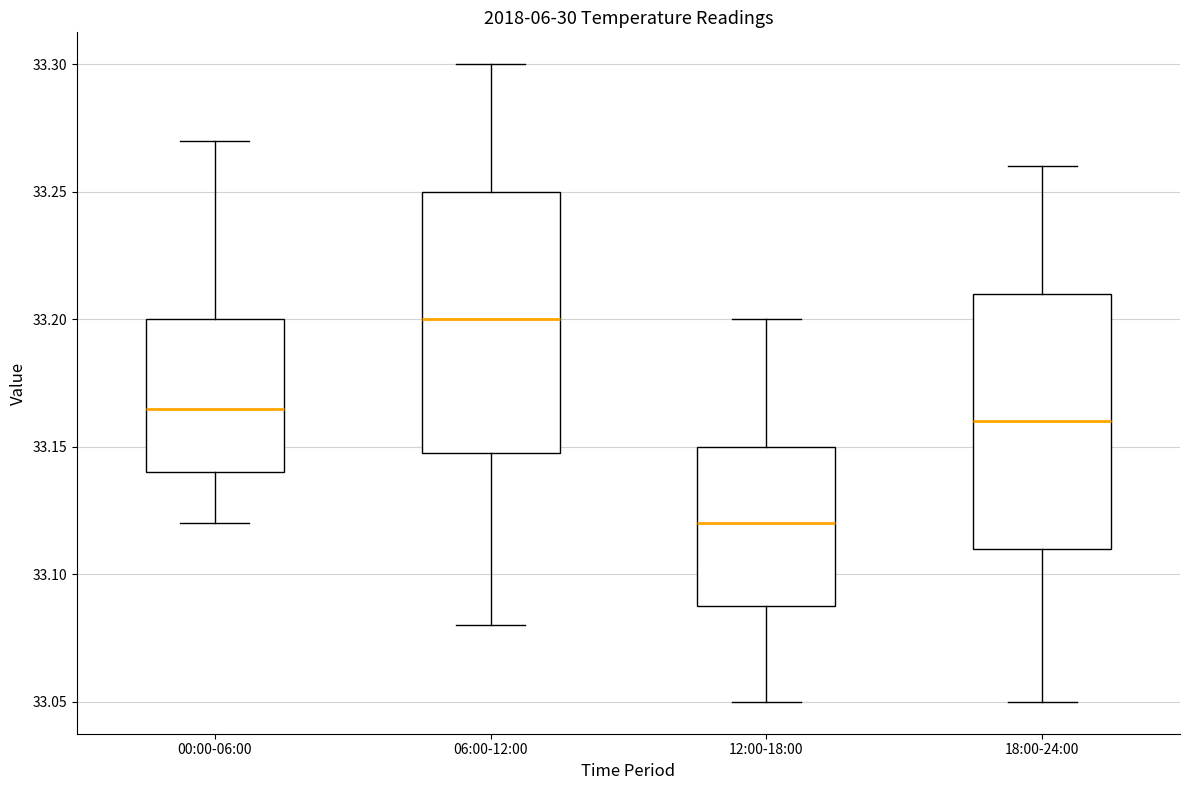

Reading left to right, transcribe this box plot: for each box, give where its median line is, the range the box spans, and where its two whiskers end, as read against the y-axis. The values are not printed on the chart, so give them approximately, as read against the axis.

00:00-06:00: median 33.165, box 33.140 to 33.200, whiskers 33.120 to 33.270
06:00-12:00: median 33.200, box 33.150 to 33.250, whiskers 33.080 to 33.300
12:00-18:00: median 33.120, box 33.090 to 33.150, whiskers 33.050 to 33.200
18:00-24:00: median 33.160, box 33.110 to 33.210, whiskers 33.050 to 33.260